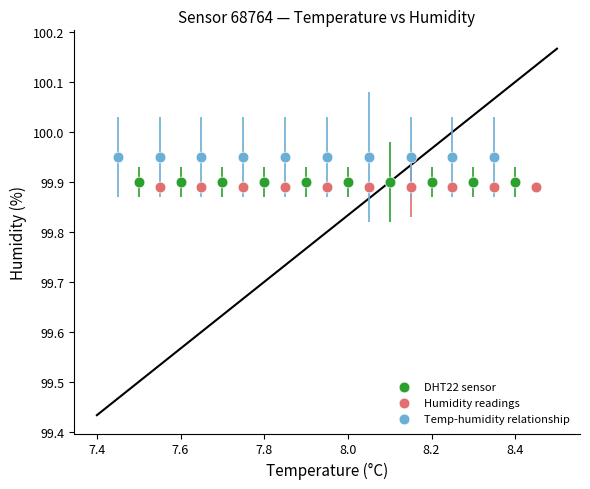

Which series reaches the maximum Y coordinate?

Temp-humidity relationship